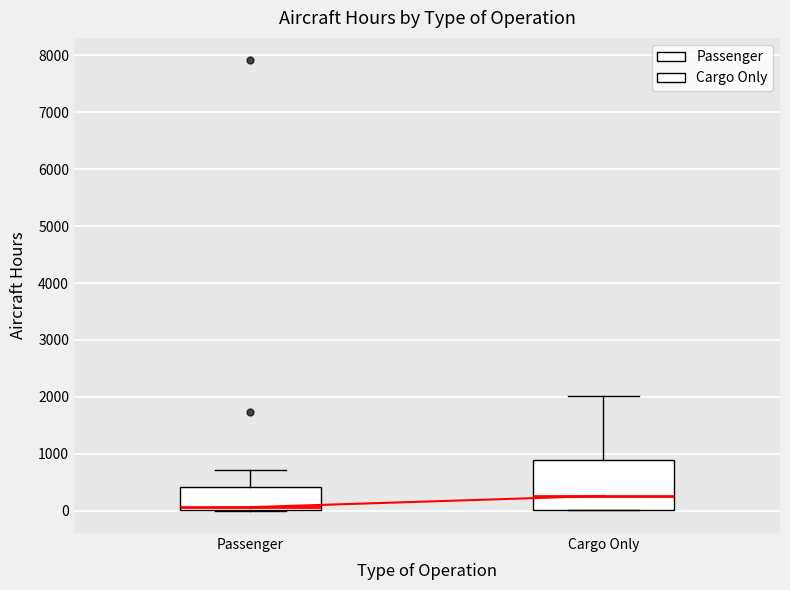

Reading left to right, transcribe this box plot: for each box, give where its median line is, the range the box spans, and where its two whiskers end, as read against the y-axis. The values are not printed on the chart, so give them approximately, as read against the axis.

Passenger: median 100, box 0 to 400, whiskers 0 to 700
Cargo Only: median 300, box 0 to 900, whiskers 0 to 2000